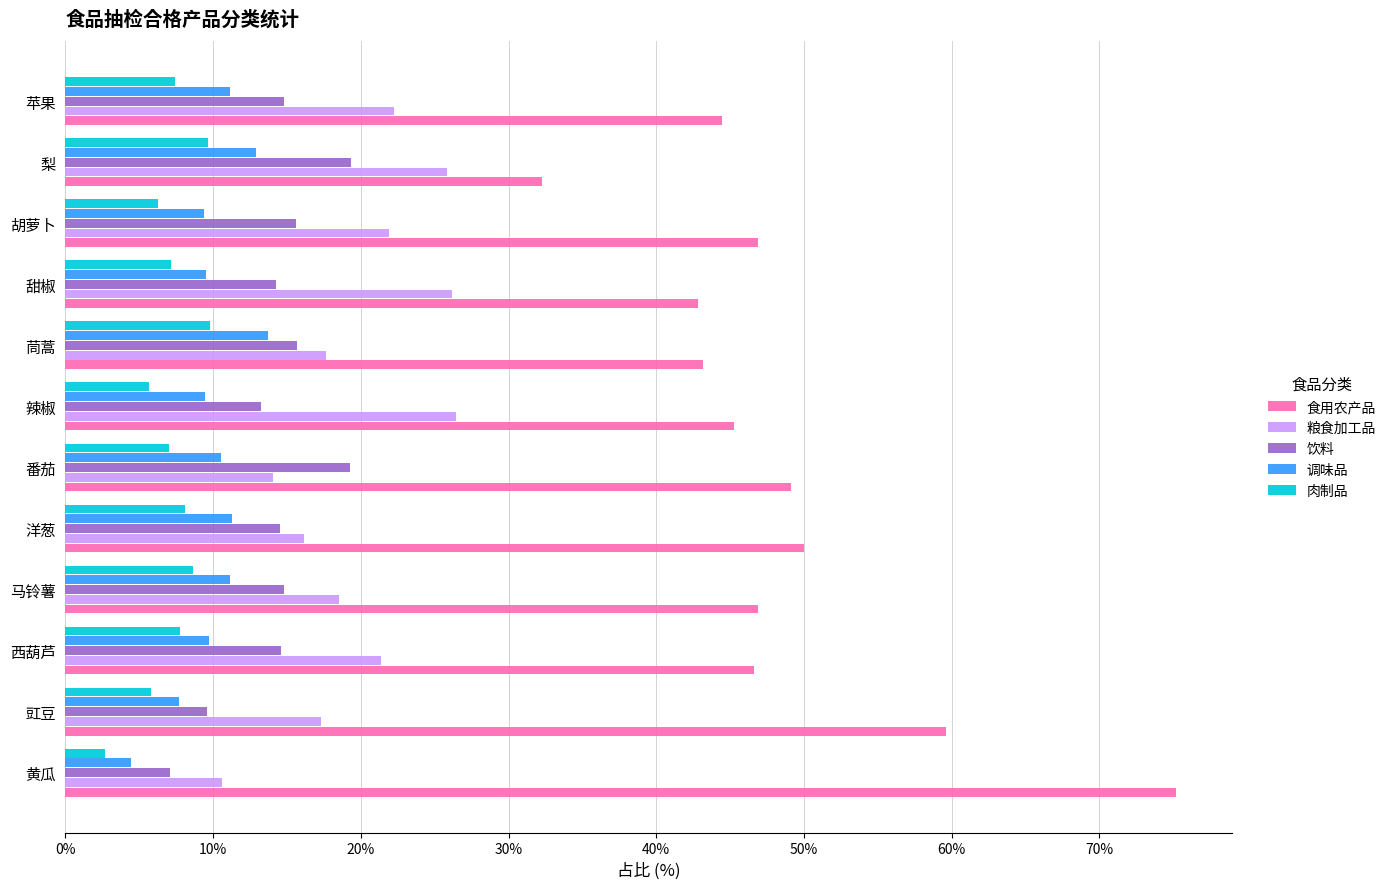

Rank the series at 苹果 from lowest to highest value.

肉制品, 调味品, 饮料, 粮食加工品, 食用农产品